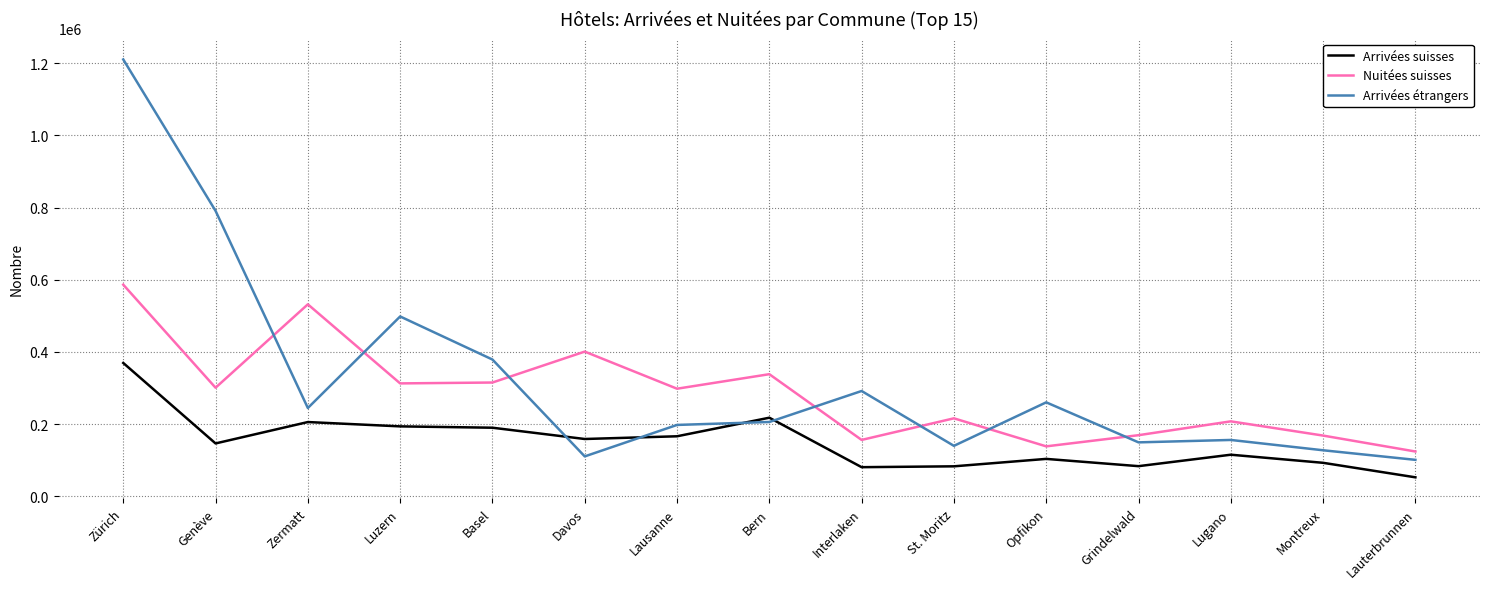

The value of Arrivées suisses at Genève is 198311. True or false?

False